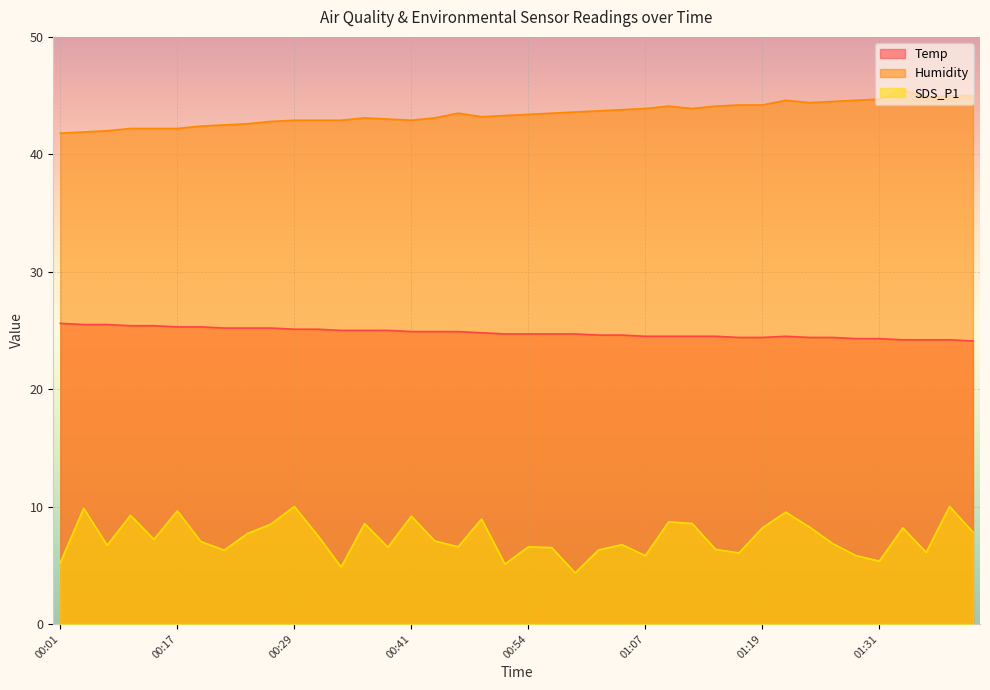

Reading right to left, what are all the values shown in this chart?

Temp: 24.1	24.2	24.2	24.2	24.3	24.3	24.4	24.4	24.5	24.4	24.4	24.5	24.5	24.5	24.5	24.6	24.6	24.7	24.7	24.7	24.7	24.8	24.9	24.9	24.9	25.0	25.0	25.0	25.1	25.1	25.2	25.2	25.2	25.3	25.3	25.4	25.4	25.5	25.5	25.6
Humidity: 45.0	45.0	44.8	45.5	44.7	44.6	44.5	44.4	44.6	44.2	44.2	44.1	43.9	44.1	43.9	43.8	43.7	43.6	43.5	43.4	43.3	43.2	43.5	43.1	42.9	43.0	43.1	42.9	42.9	42.9	42.8	42.6	42.5	42.4	42.2	42.2	42.2	42.0	41.9	41.8
SDS_P1: 7.8	10.0	6.1	8.2	5.3	5.8	6.8	8.3	9.5	8.2	6.0	6.3	8.6	8.7	5.8	6.8	6.3	4.3	6.5	6.6	5.1	8.9	6.6	7.1	9.2	6.5	8.6	4.8	7.5	10.0	8.5	7.7	6.3	7.0	9.6	7.2	9.2	6.7	9.8	5.2